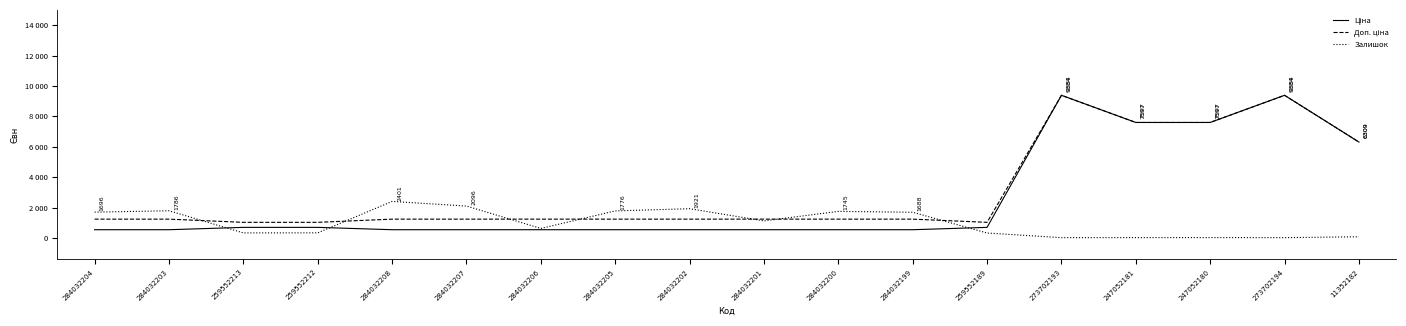

Does the chart have visible grid lines?

No